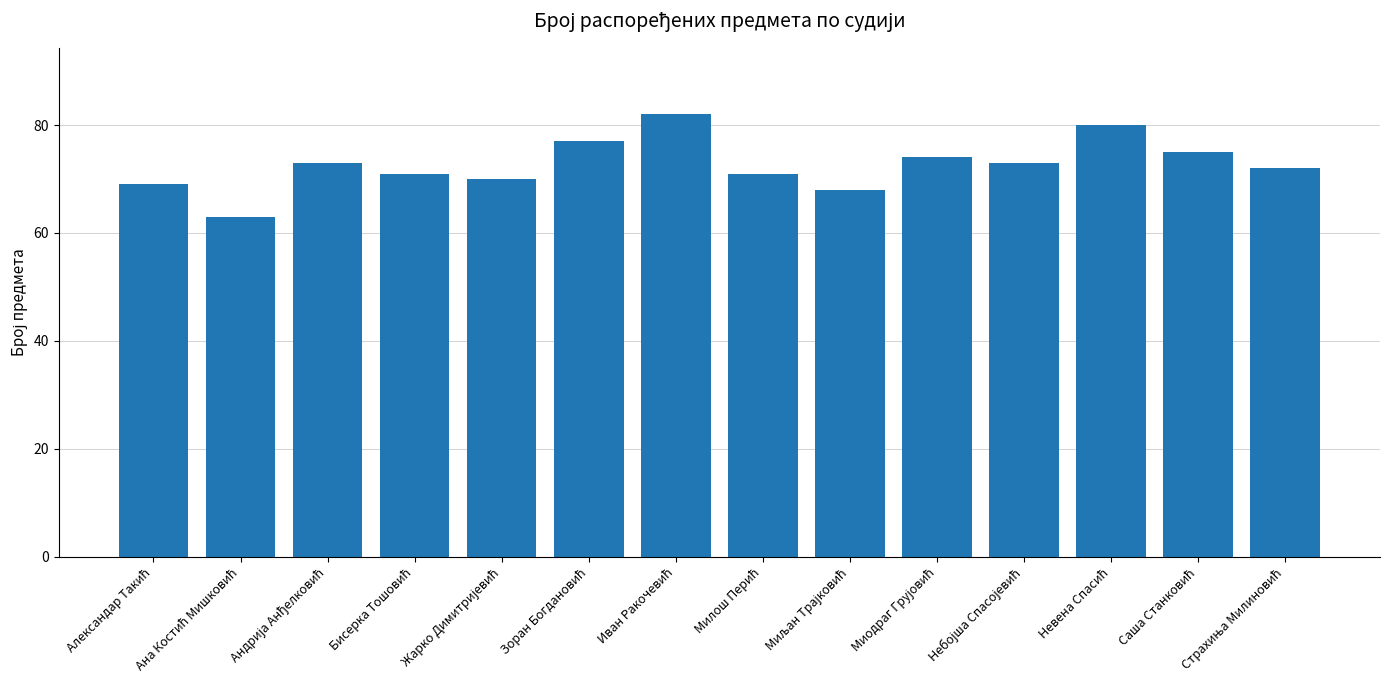

What is the minimum value shown in the chart?

63